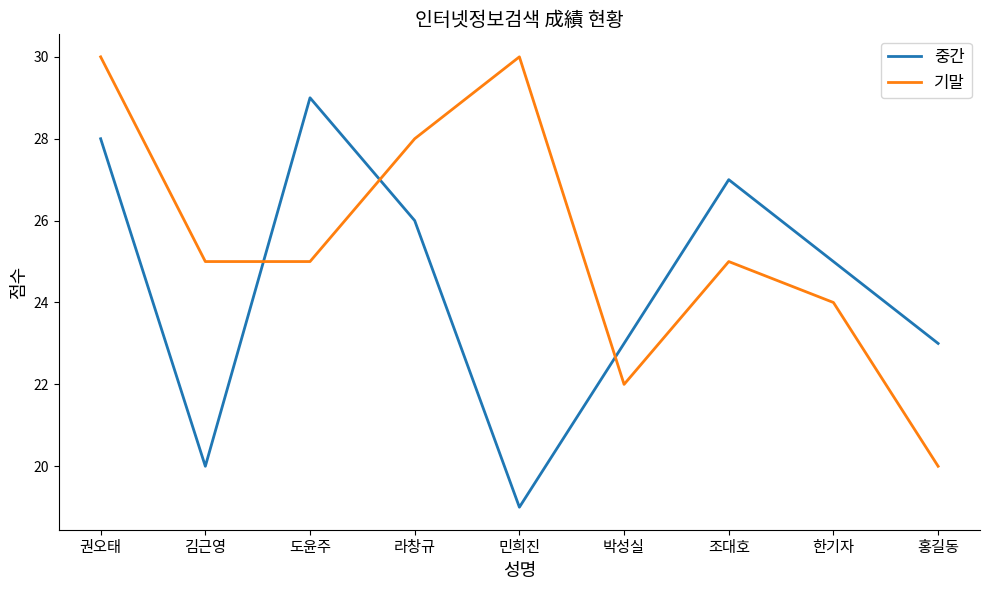

What value does the 기말 series have at 도윤주, to the nearest 5?

25